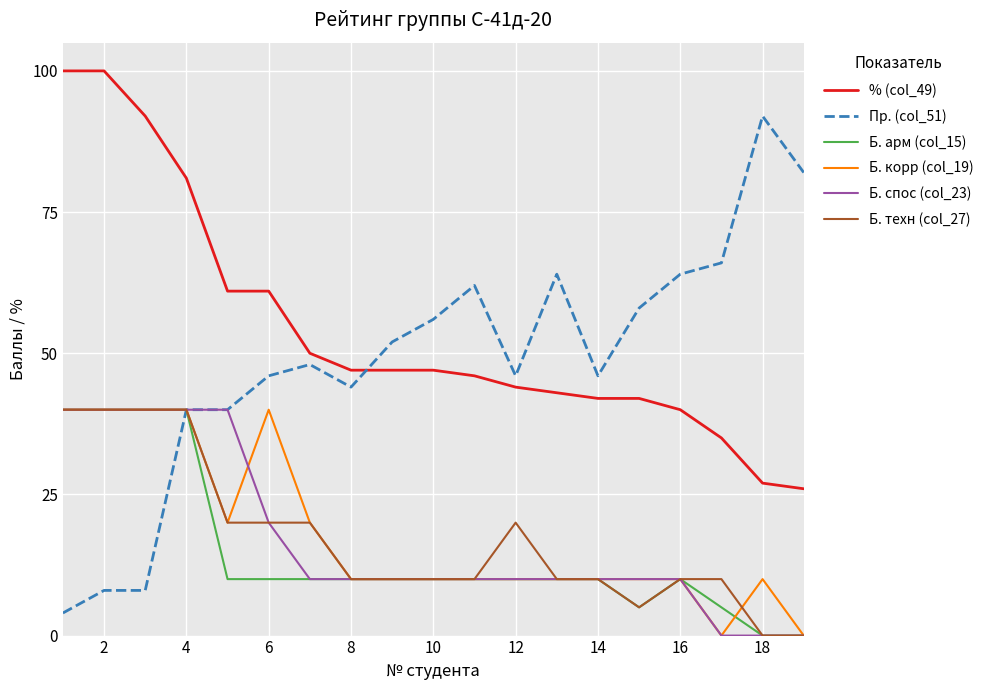

What are all the series names shown in the legend?

% (col_49), Пр. (col_51), Б. арм (col_15), Б. корр (col_19), Б. спос (col_23), Б. техн (col_27)